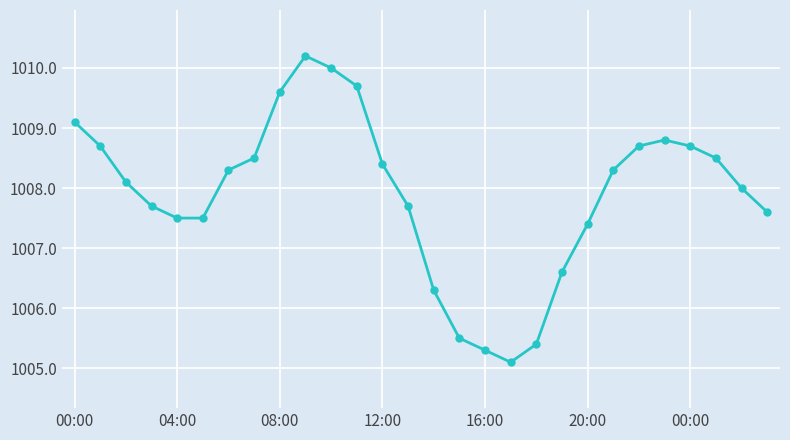

What is the minimum value shown in the chart?

1005.1